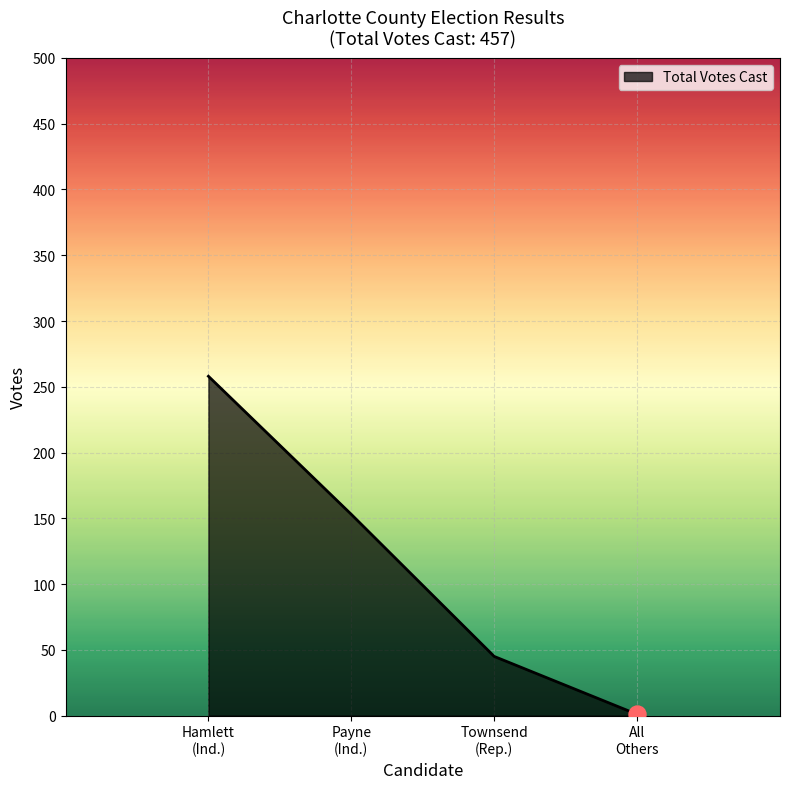

What is the difference between the maximum and second lowest values?

213